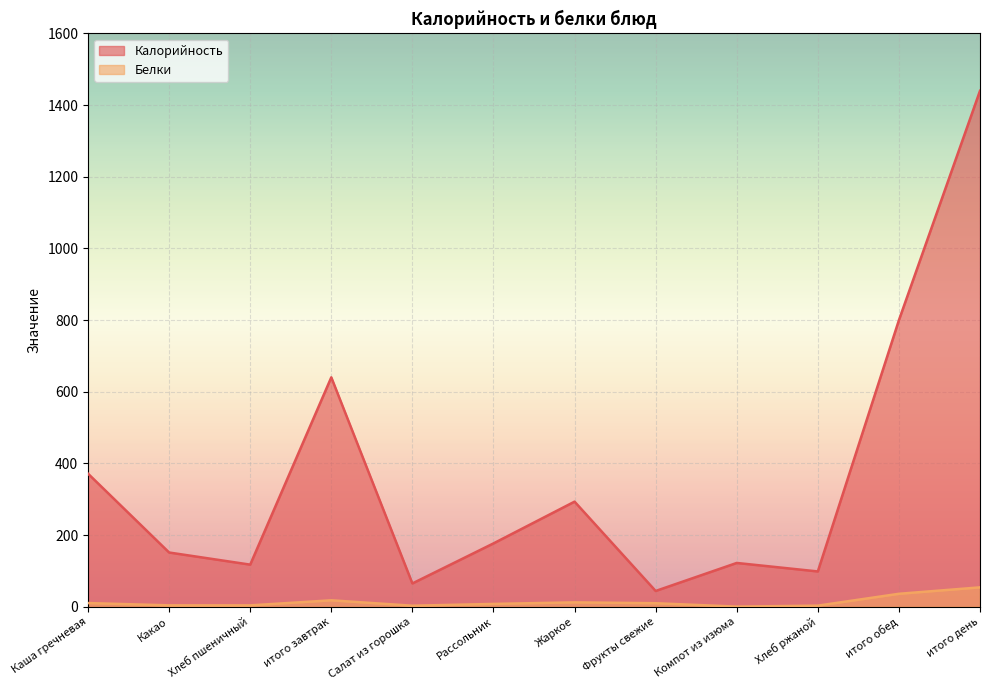

How many interior local valleys does the Белки series have?

3